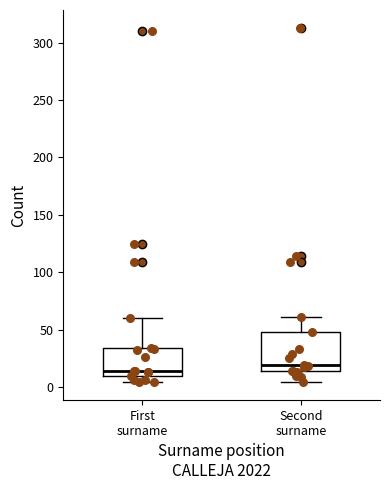

Reading left to right, read every box against the y-axis: the position of its median line, the range the box covers, and the ends of its whiskers. The values are not printed on the chart, so give them approximately, as read against the axis.

First surname: median 15, box 10 to 35, whiskers 5 to 60
Second surname: median 20, box 15 to 50, whiskers 5 to 60